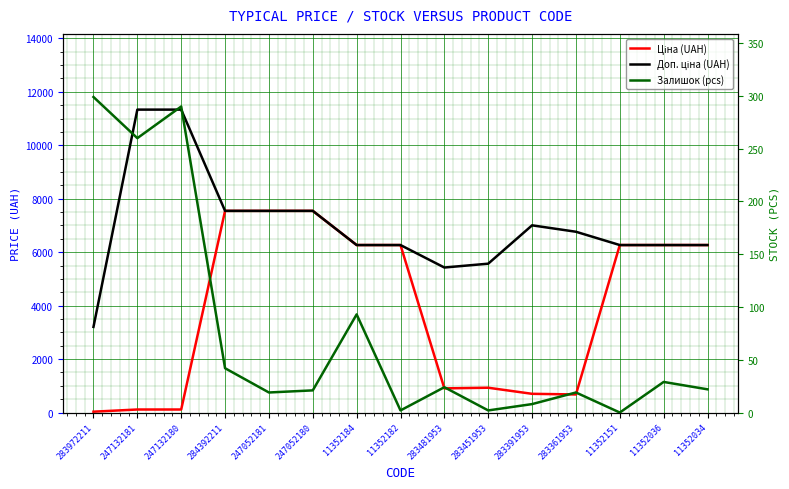

True or false: Доп. ціна (UAH) has more than 0 interior local peaks.

True